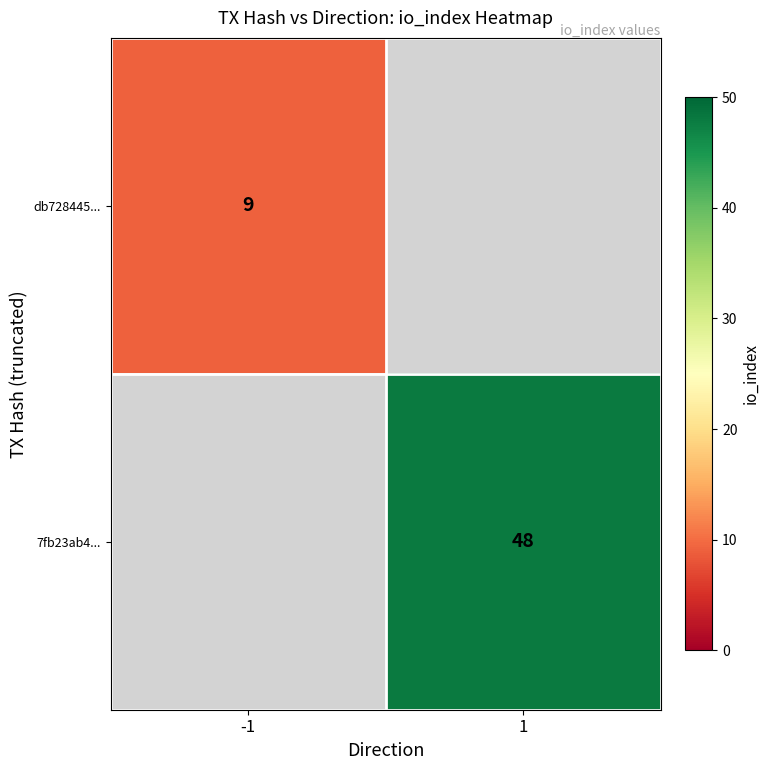

Is it true that db728445... equals 9 at -1?

True